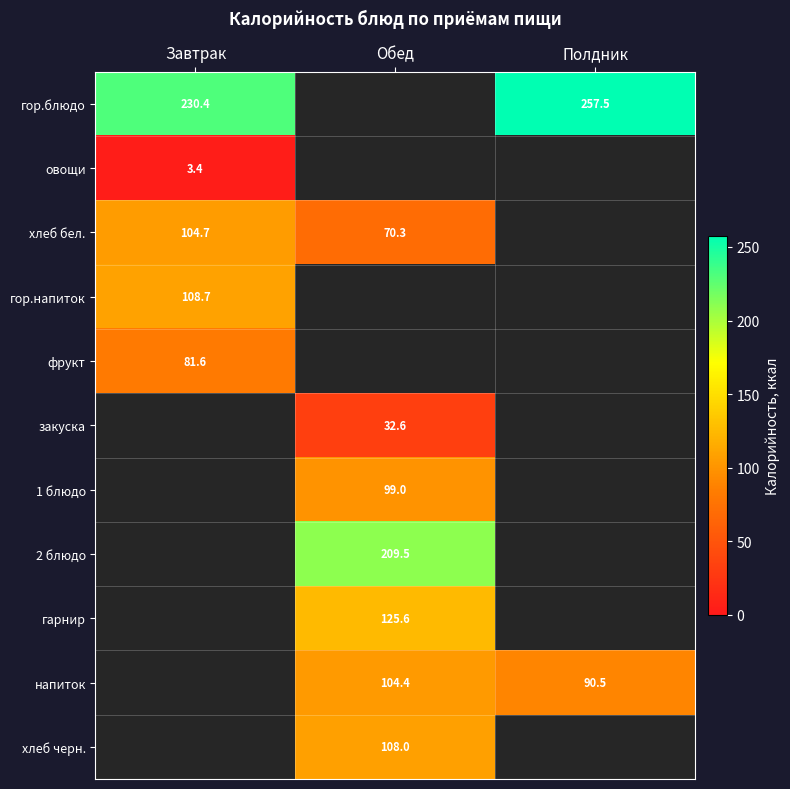

What is the difference between the highest and lowest values at Завтрак?

227.0